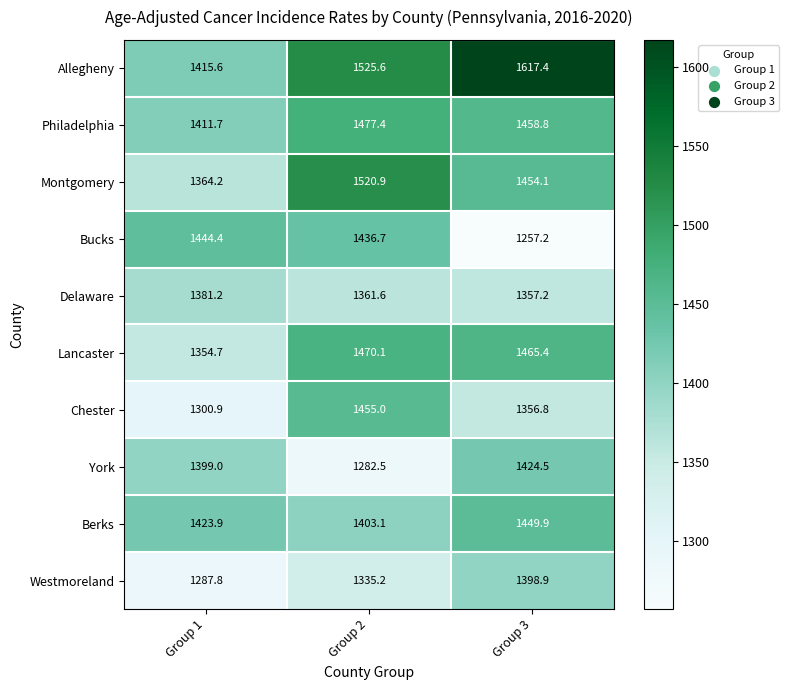

Reading left to right, list all the values displayed in this chart.

Allegheny: 1415.6	1525.6	1617.4
Philadelphia: 1411.7	1477.4	1458.8
Montgomery: 1364.2	1520.9	1454.1
Bucks: 1444.4	1436.7	1257.2
Delaware: 1381.2	1361.6	1357.2
Lancaster: 1354.7	1470.1	1465.4
Chester: 1300.9	1455.0	1356.8
York: 1399.0	1282.5	1424.5
Berks: 1423.9	1403.1	1449.9
Westmoreland: 1287.8	1335.2	1398.9